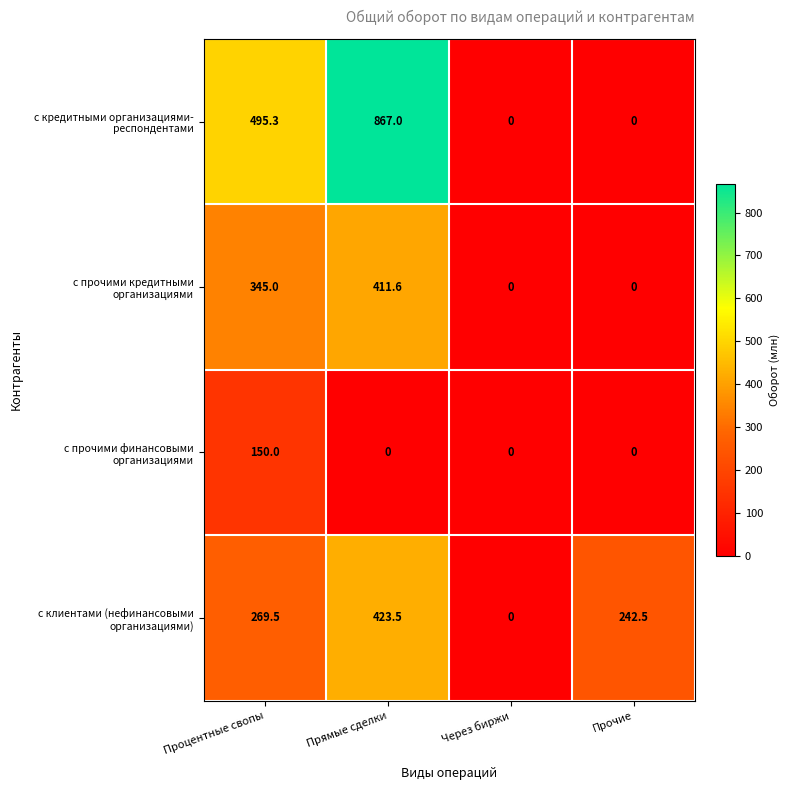

At which category does the chart reach its peak across all series?

Прямые сделки